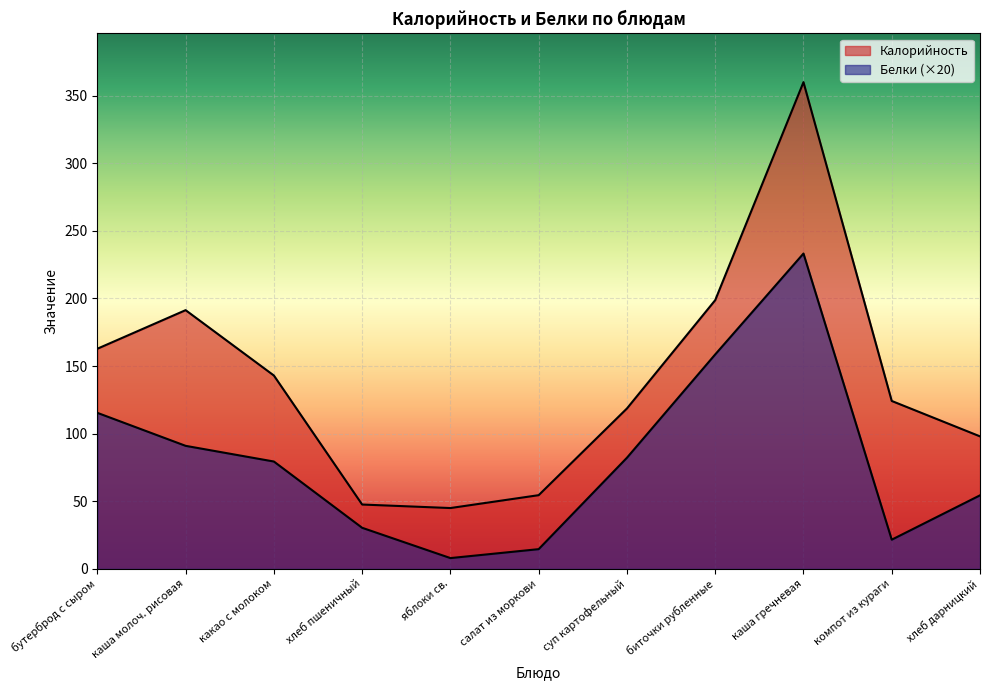

Does the chart display data point markers on the line(s)?

No